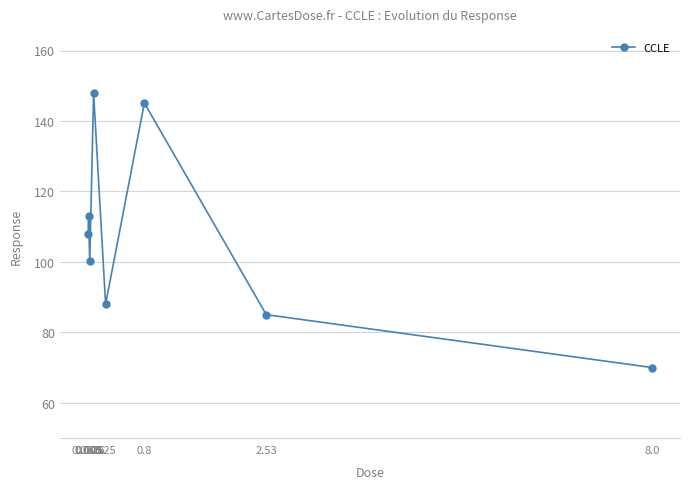

Reading right to left, what are all the values shown in this chart?

70.0	85.0	145.1	88.0	147.8	100.3	113.1	107.8